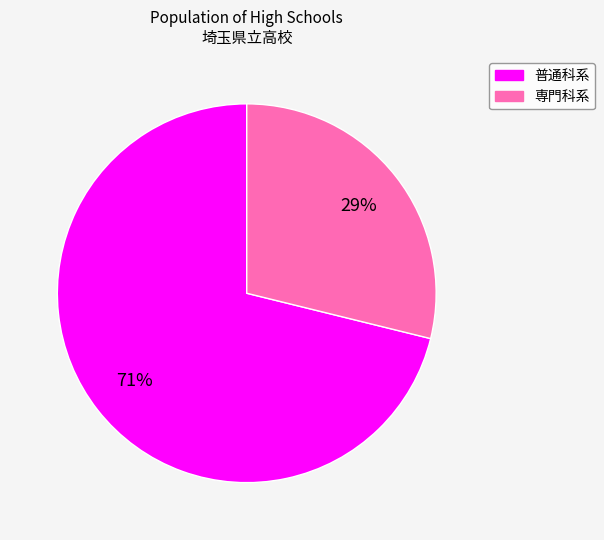

To the nearest percent, what is the difference between the largest and smallest slice percentages?

42%